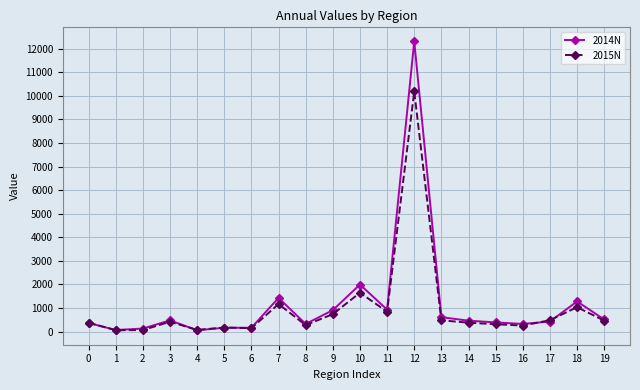

Which series has the largest range (max minus min)?

2014N